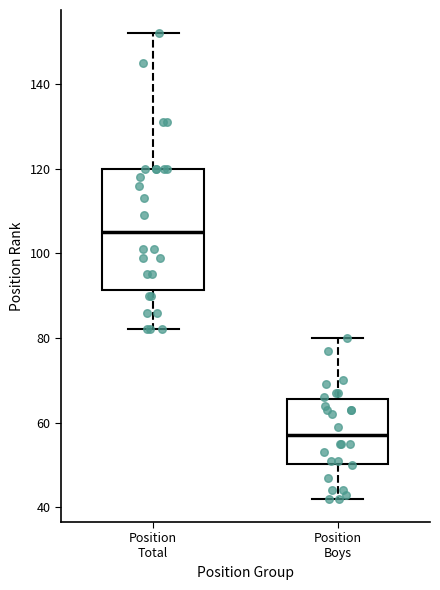

Which box's median line is the highest?

Position Total